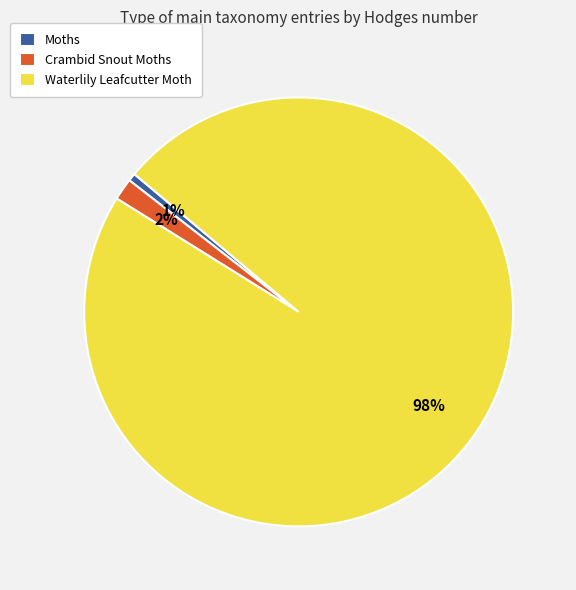

Between Crambid Snout Moths and Waterlily Leafcutter Moth, which is larger?

Waterlily Leafcutter Moth